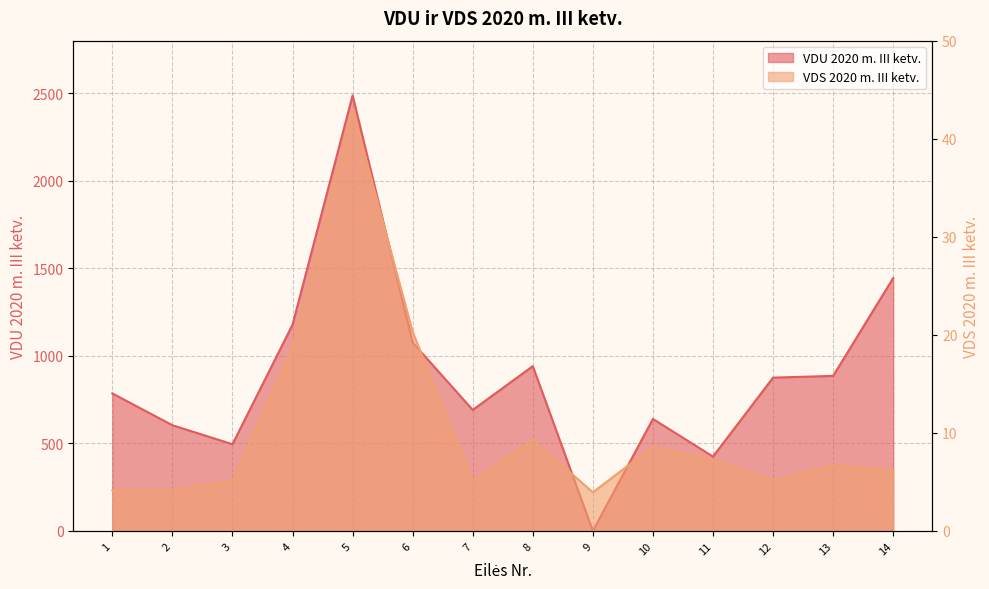

What is the difference between the second highest and minimum values in the VDU 2020 m. III ketv. series?

1444.1